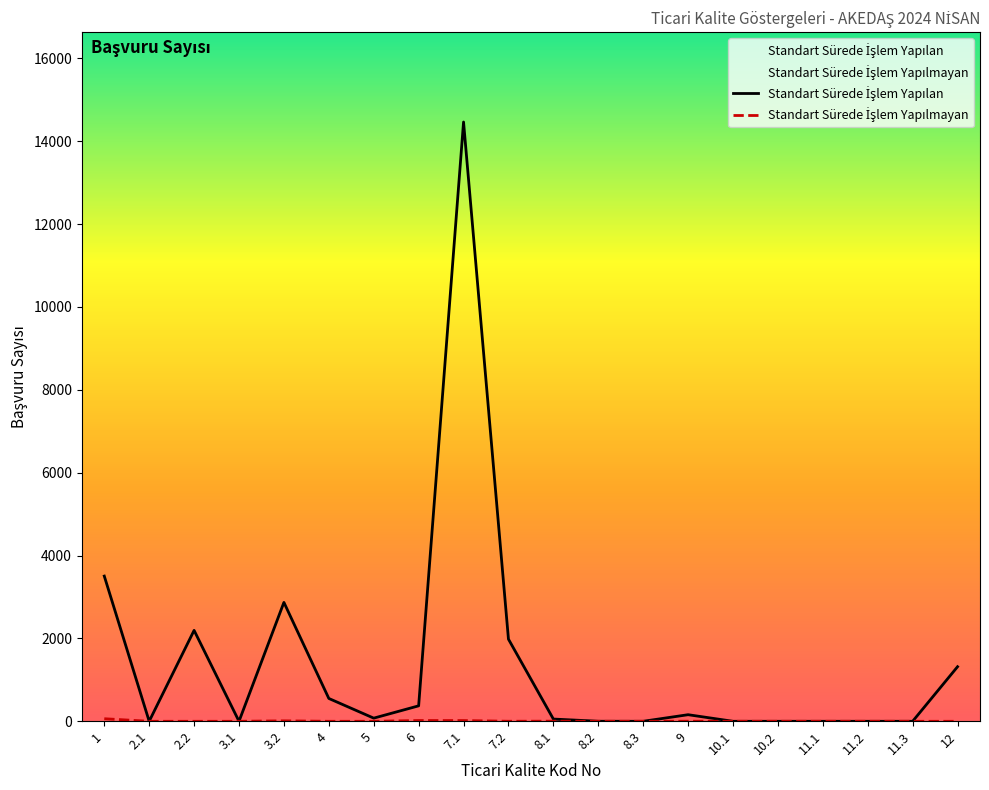

At which category does Standart Sürede İşlem Yapılan reach its first local peak?

2.2